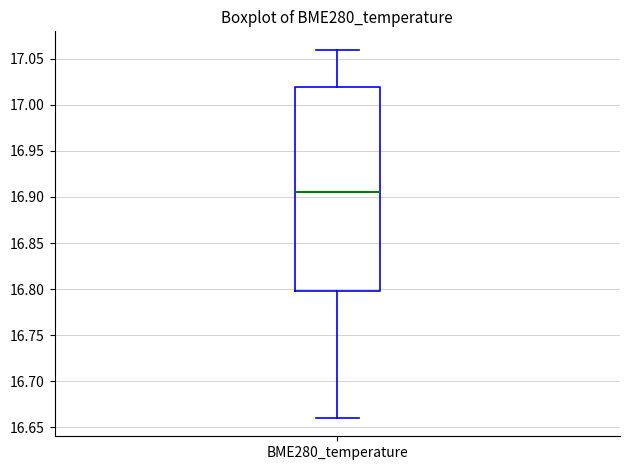

Transcribe this box plot: give where the median line is, the range the box spans, and where the two whiskers end, as read against the y-axis. The values are not printed on the chart, so give them approximately, as read against the axis.

median 16.905, box 16.800 to 17.020, whiskers 16.660 to 17.060